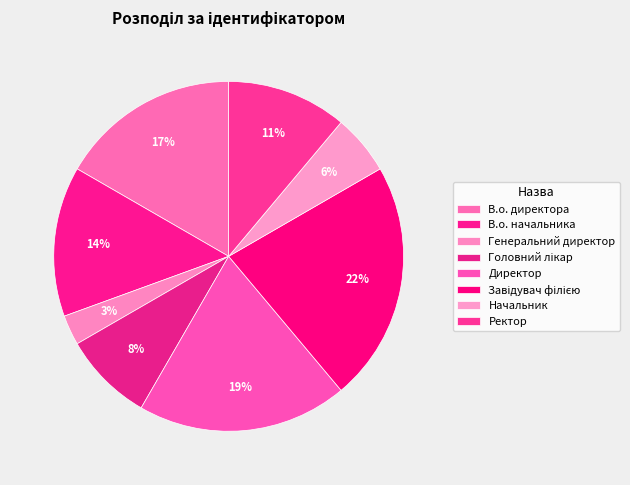

How many slices are in this pie chart?

8